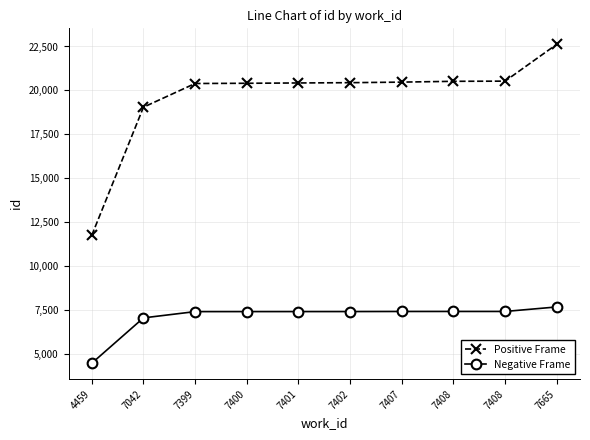

How many data points does each series have?

10